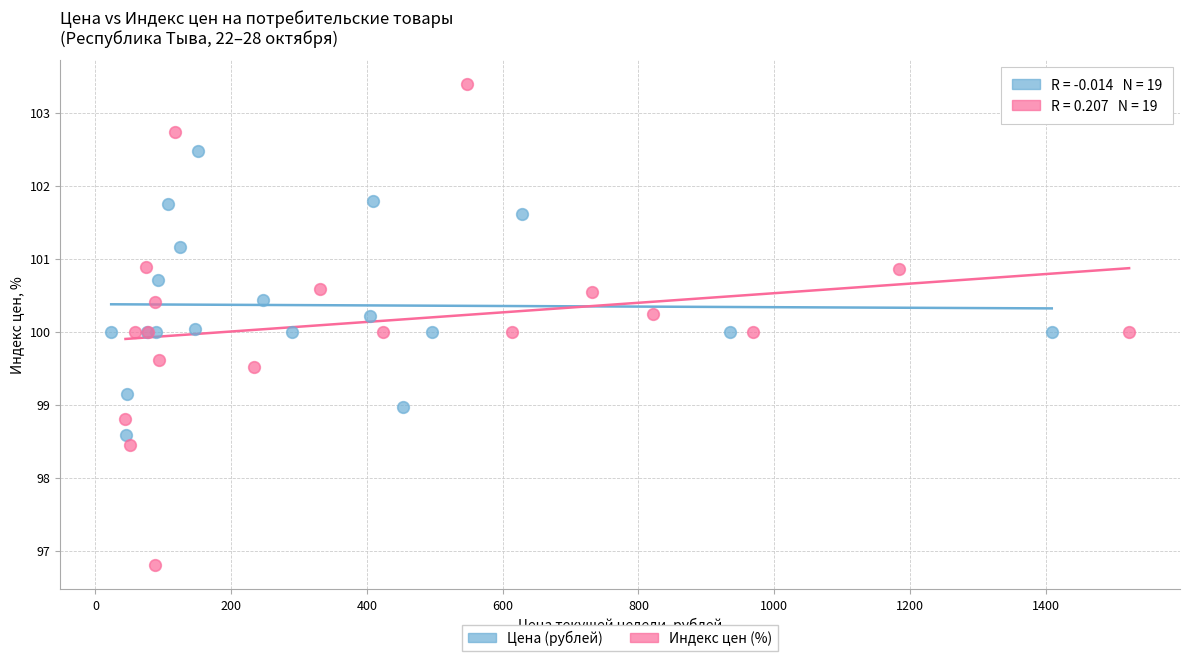

Which series has the widest spread of Y values?

Индекс цен (%)